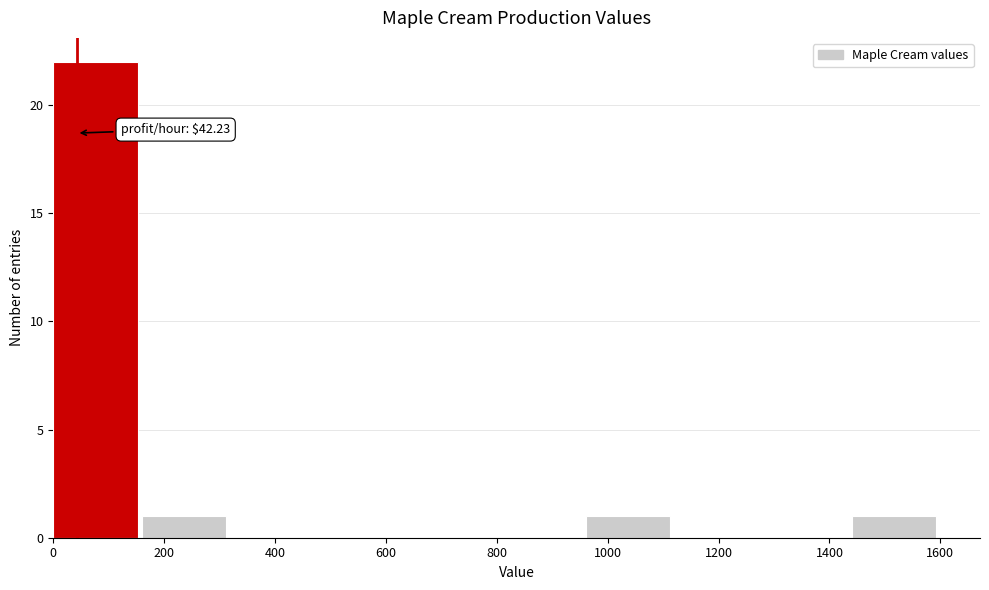

Over which range of the x-axis is the bar tallest?

0 to 160